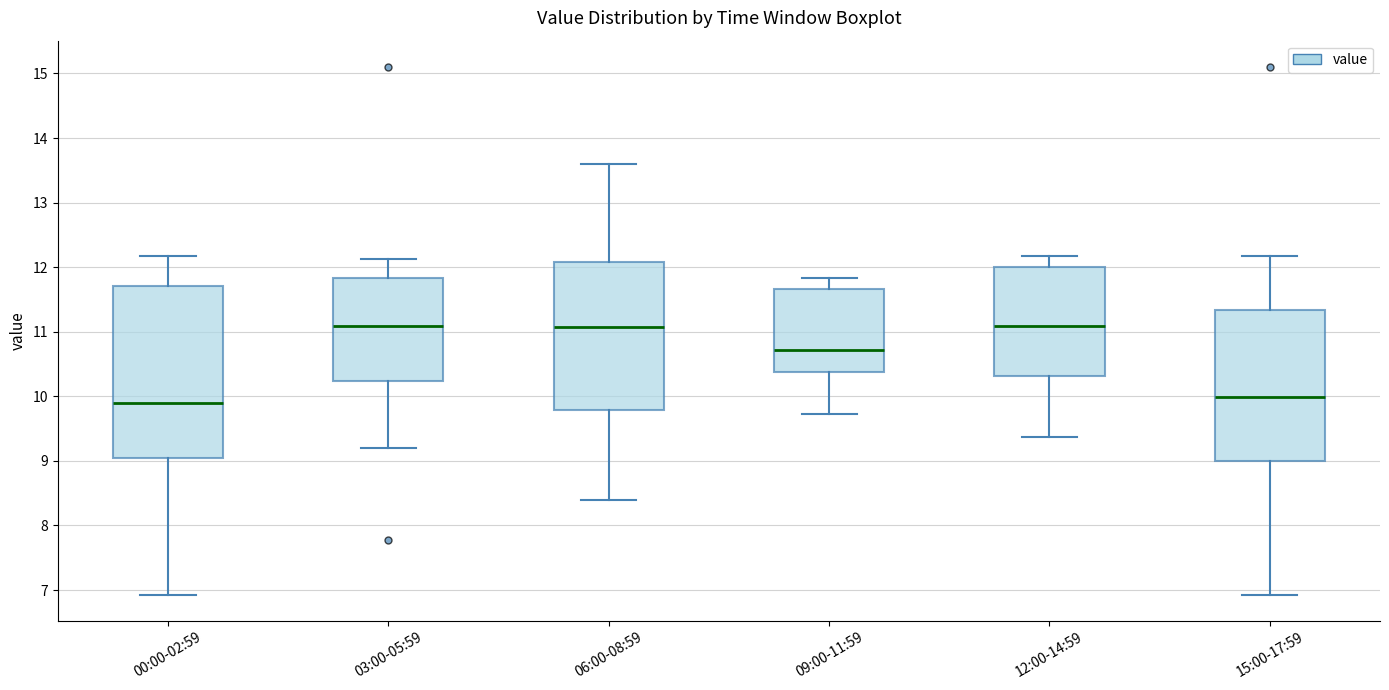

Reading left to right, read every box against the y-axis: the position of its median line, the range the box covers, and the ends of its whiskers. The values are not printed on the chart, so give them approximately, as read against the axis.

00:00-02:59: median 9.9, box 9.0 to 11.7, whiskers 6.9 to 12.2
03:00-05:59: median 11.1, box 10.2 to 11.8, whiskers 9.2 to 12.1
06:00-08:59: median 11.1, box 9.8 to 12.1, whiskers 8.4 to 13.6
09:00-11:59: median 10.7, box 10.4 to 11.7, whiskers 9.7 to 11.8
12:00-14:59: median 11.1, box 10.3 to 12.0, whiskers 9.4 to 12.2
15:00-17:59: median 10.0, box 9.0 to 11.3, whiskers 6.9 to 12.2